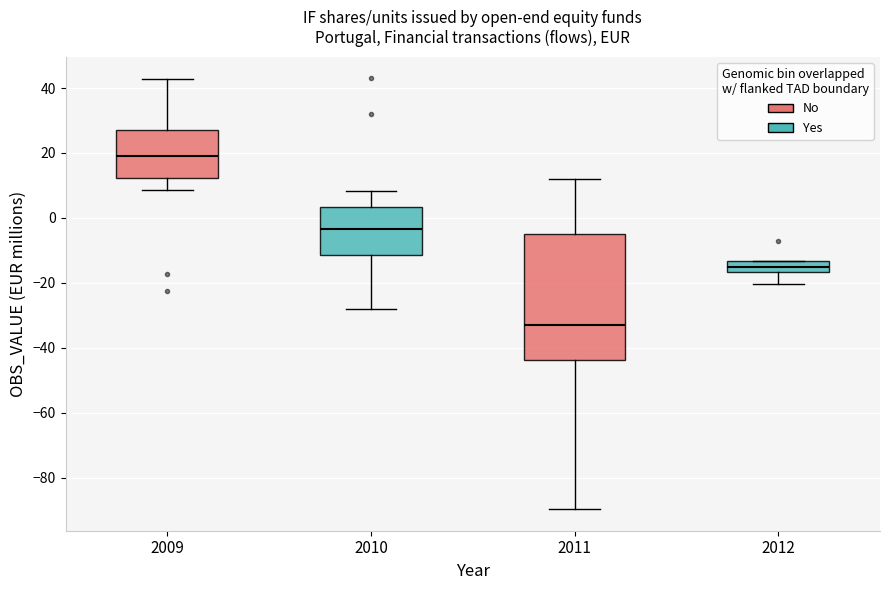

Comparing the boxes themselves (not the whiskers), which one is the tallest?

2011